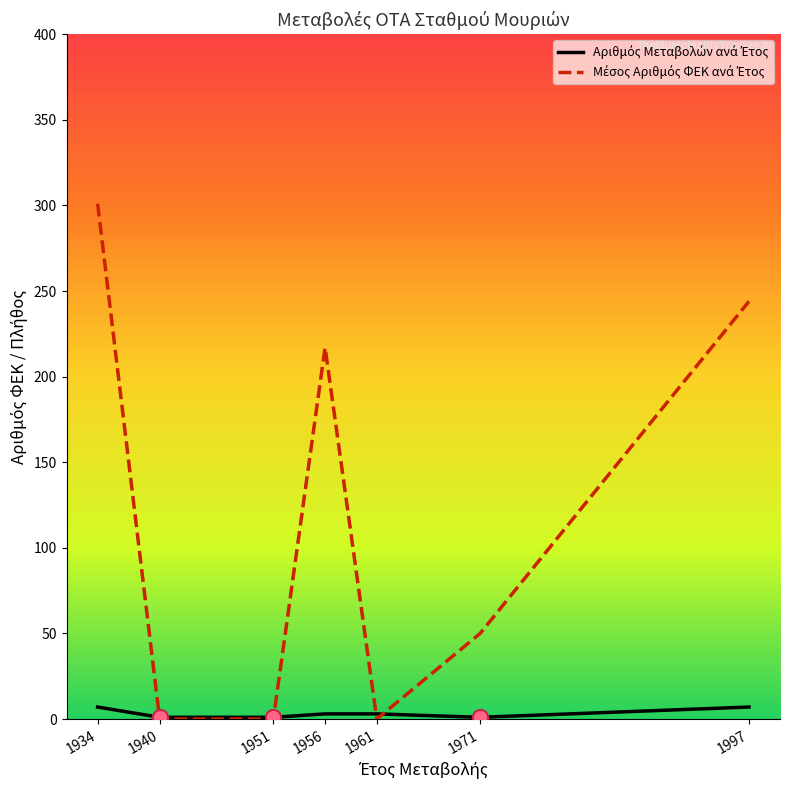

At which category is the sum across all series the highest?

1934